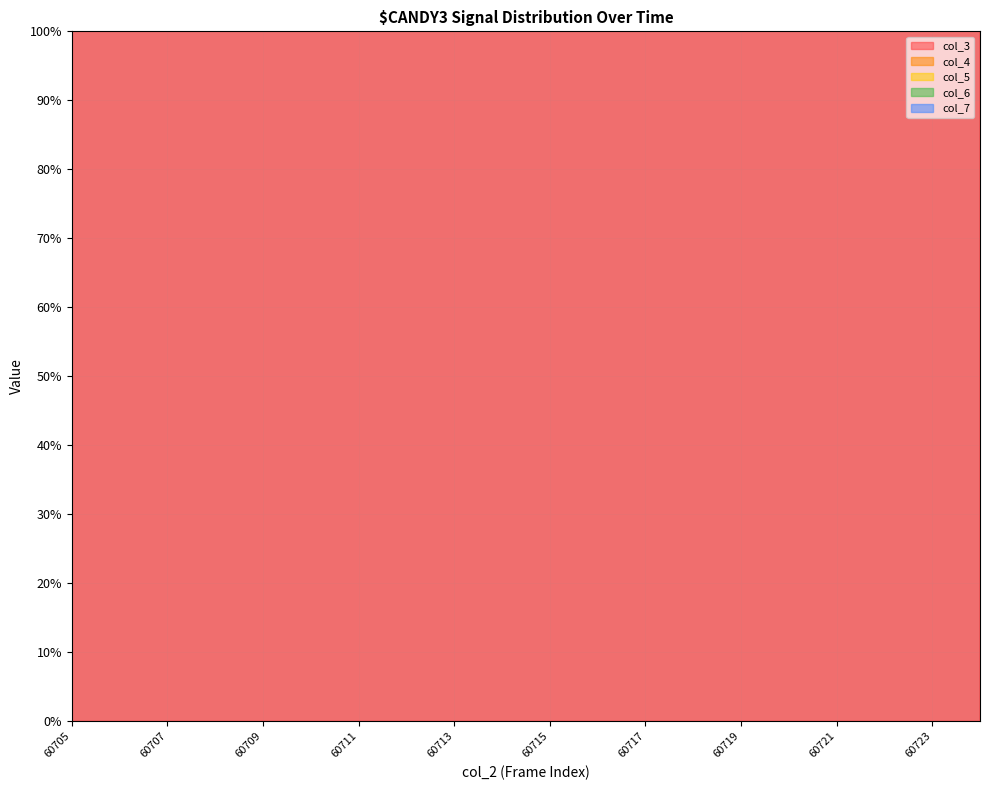

At which category is the sum across all series the highest?

60724